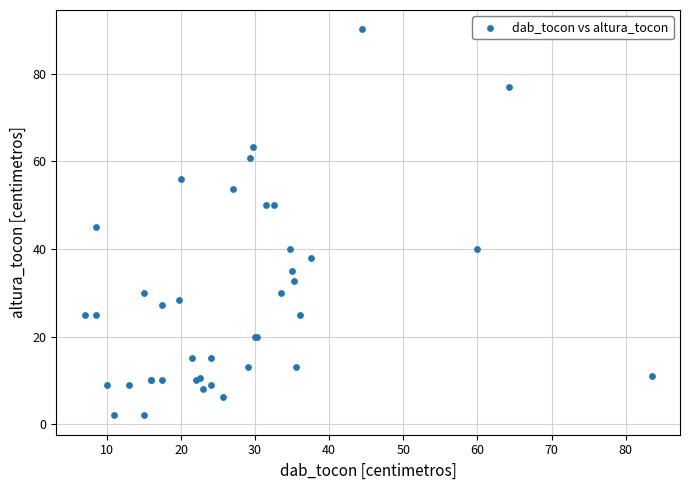

What Y value in the scatter plot is closest to 46?

45.0